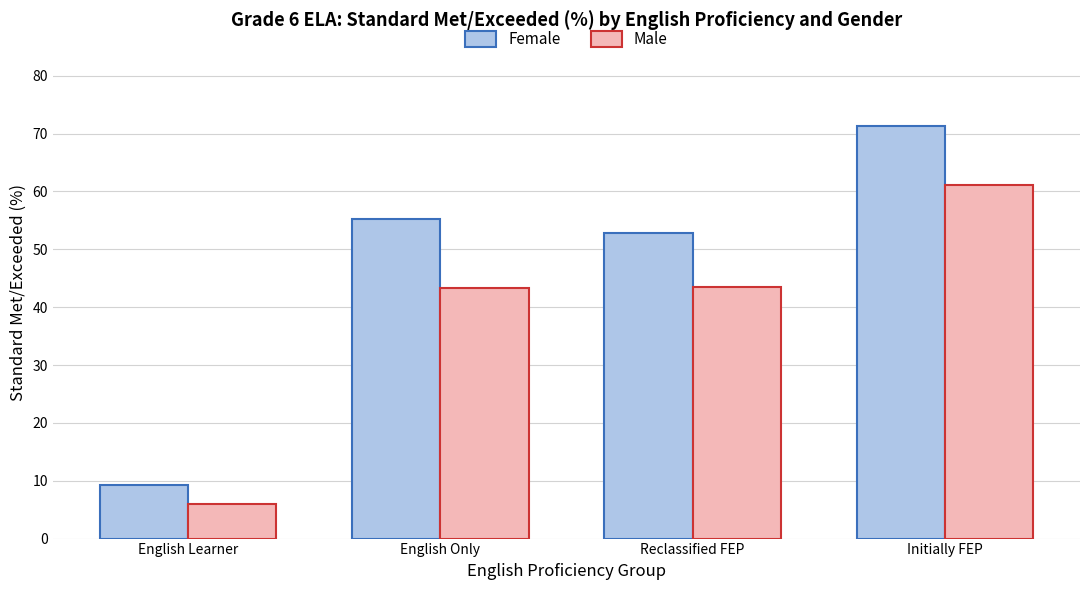

What is the smallest value displayed?

6.0